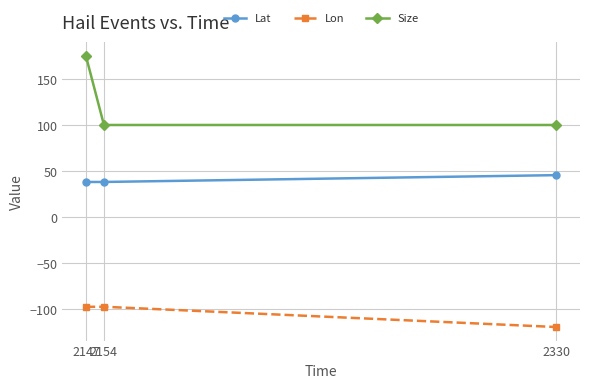

What are all the series names shown in the legend?

Lat, Lon, Size